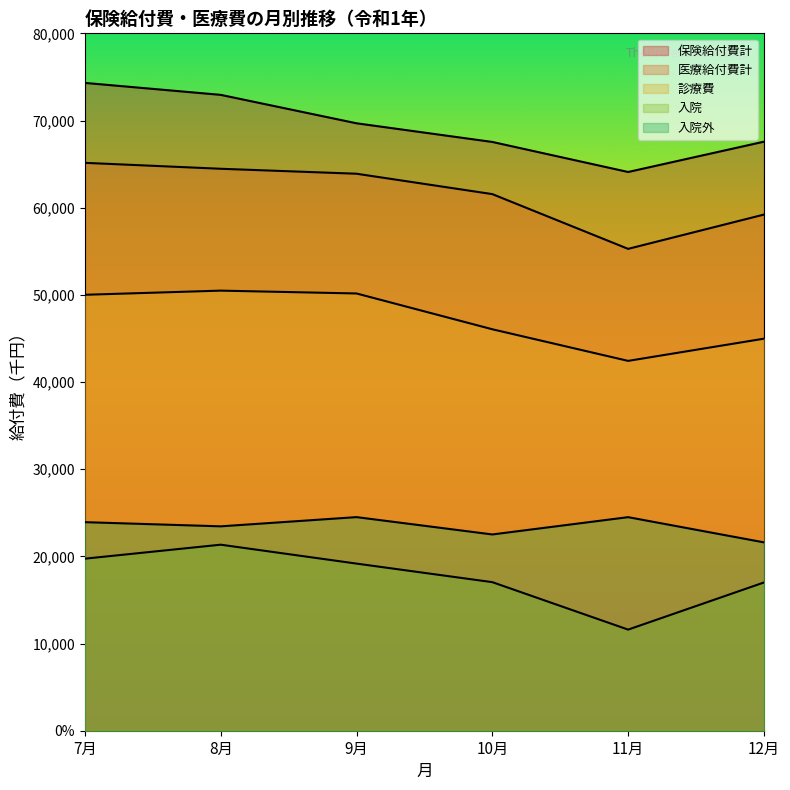

The value of 入院 at 10月 is 17042.3. True or false?

True